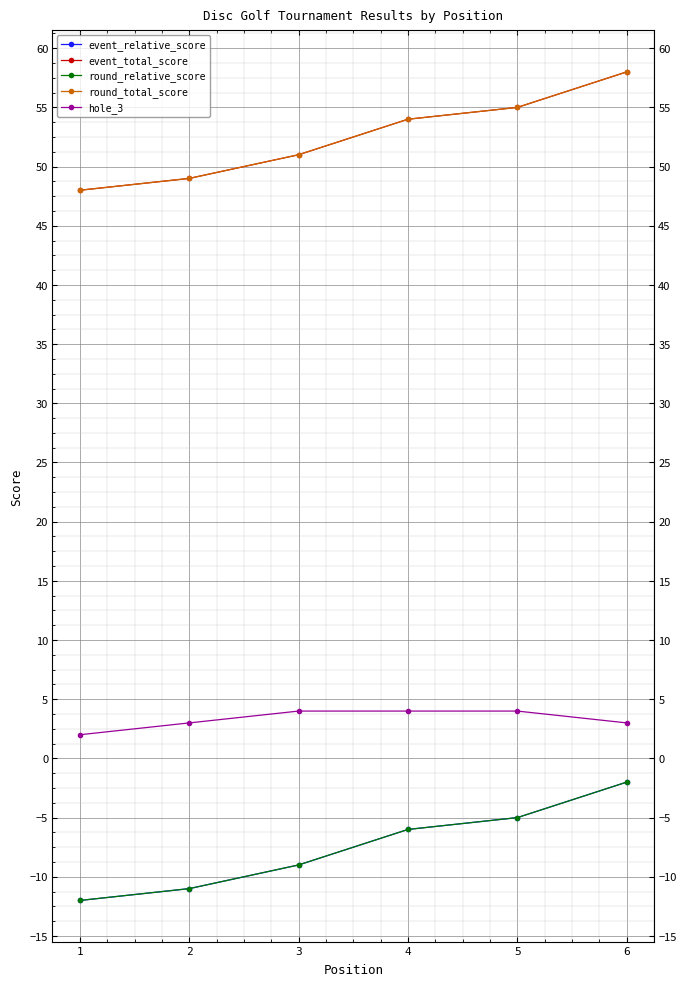

What is the smallest value displayed?

-12